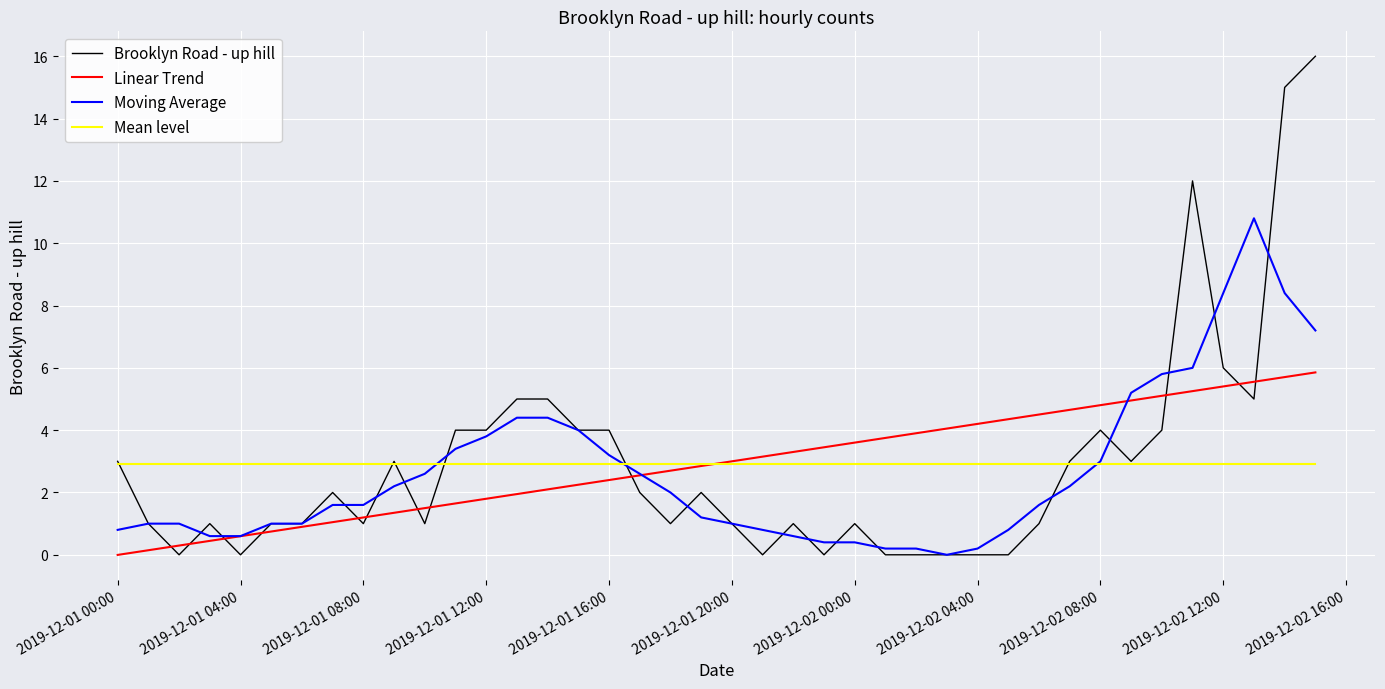

Rank the series by their maximum value, from lowest to highest.

Mean level, Linear Trend, Moving Average, Brooklyn Road - up hill